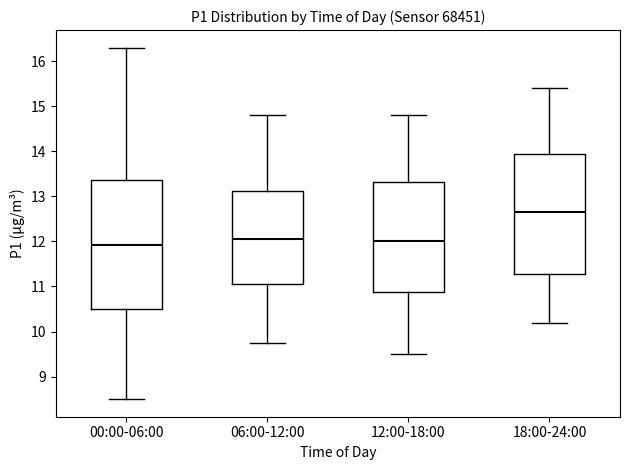

Which box is the tallest, from its lower edge to its upper edge?

00:00-06:00